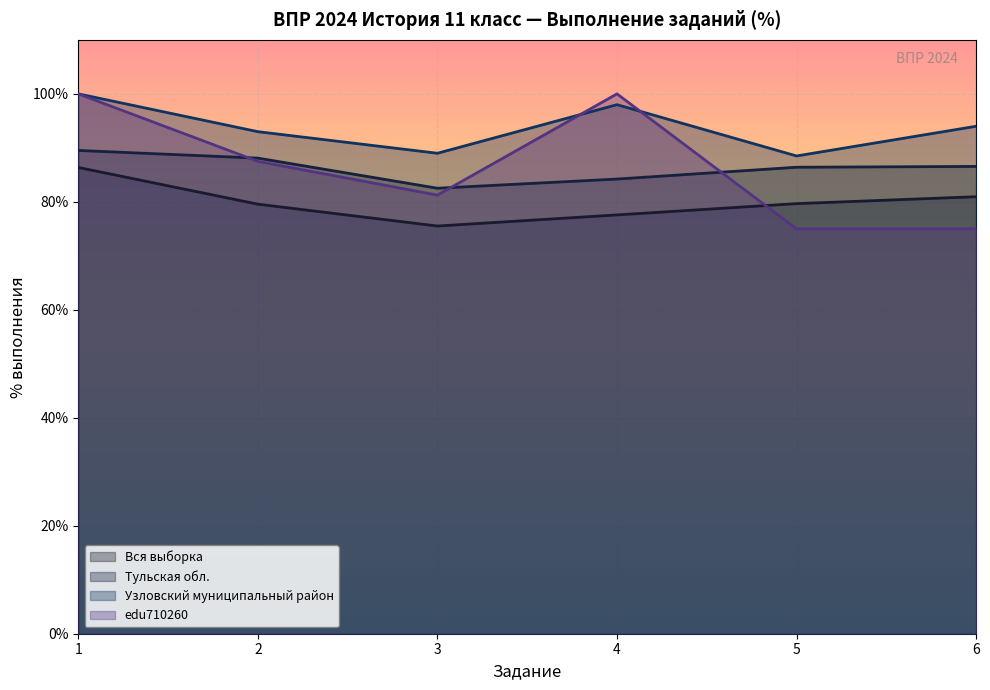

True or false: Узловский муниципальный район has more than 2 interior local peaks.

False